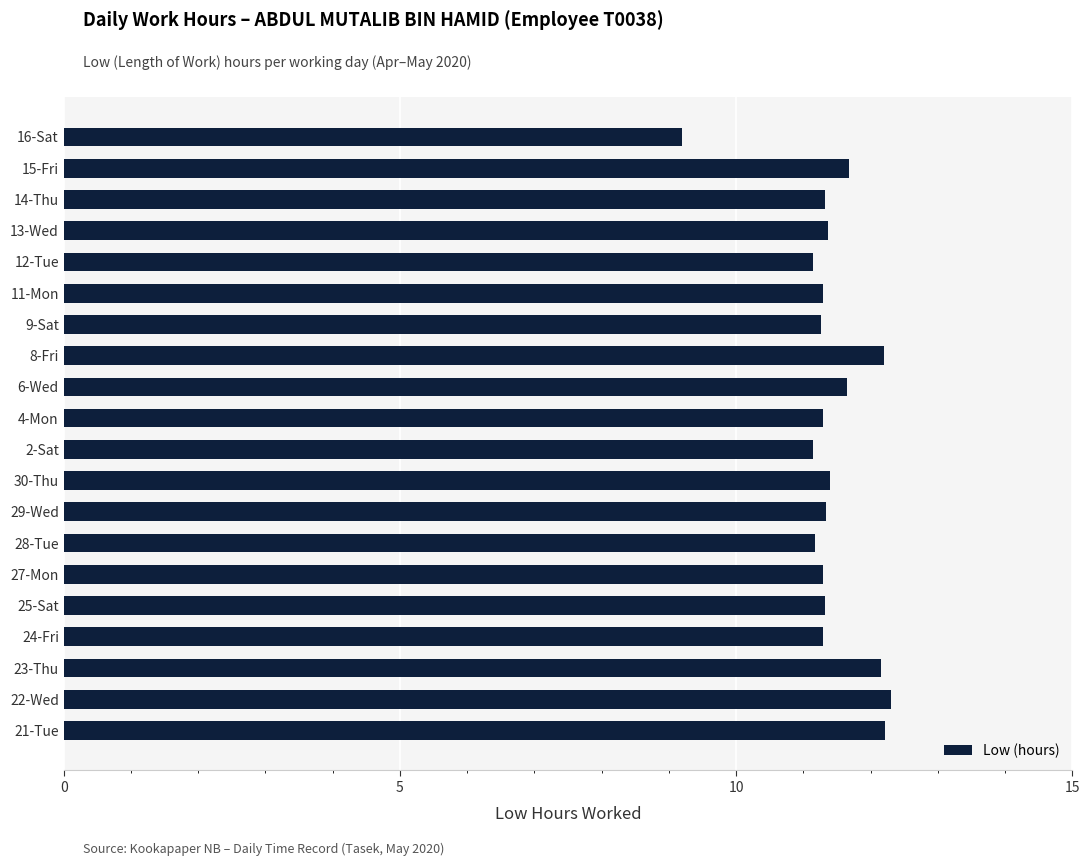

Approximately how many times larger is the value at 16-Sat compared to 24-Fri?

0.8